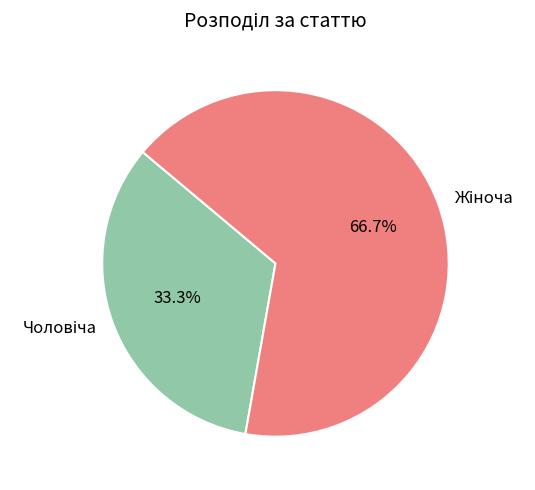

Is there any slice that represents more than half of the pie?

Yes